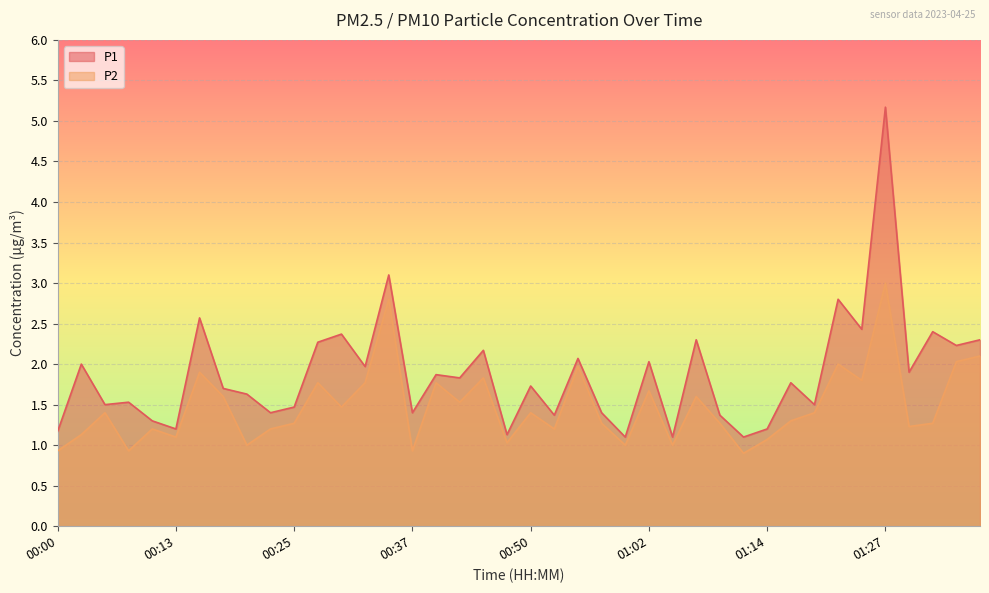

What position from the right is 00:28?

29